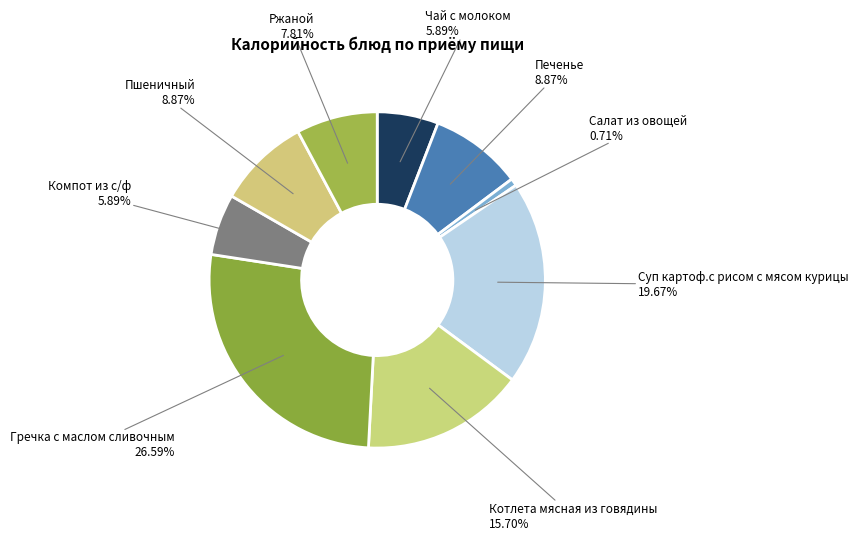

Which has a higher value, Котлета мясная из говядины or Компот из с/ф?

Котлета мясная из говядины